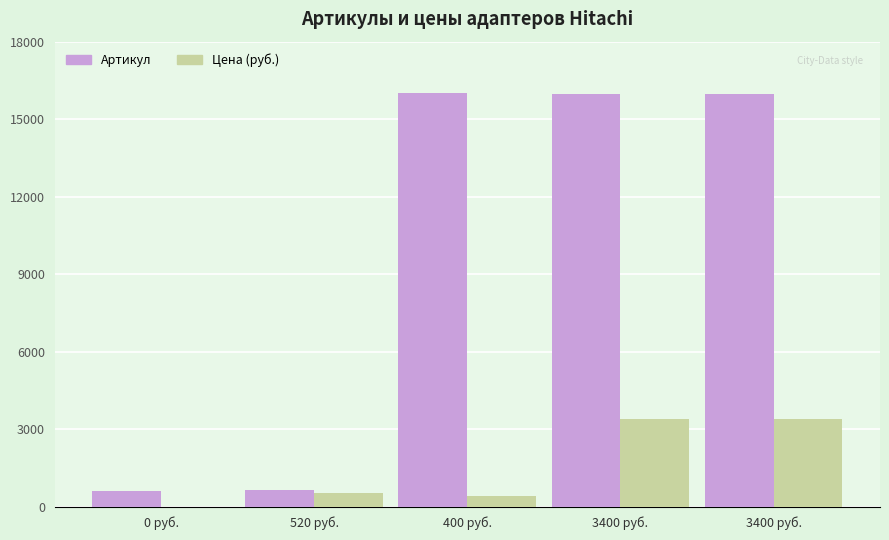

Does the chart contain stacked bars?

No